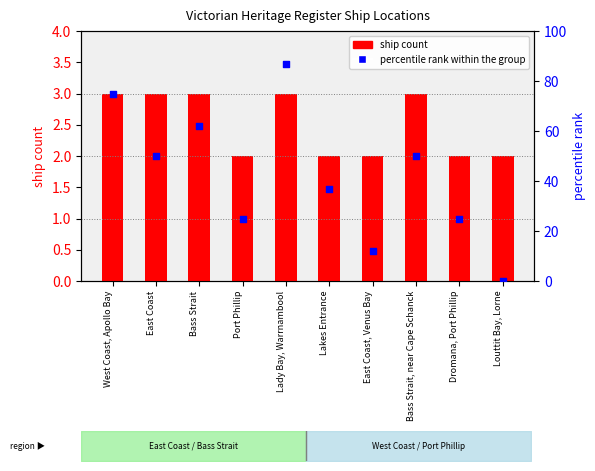

At which category is the sum across all series the highest?

Lady Bay, Warrnambool